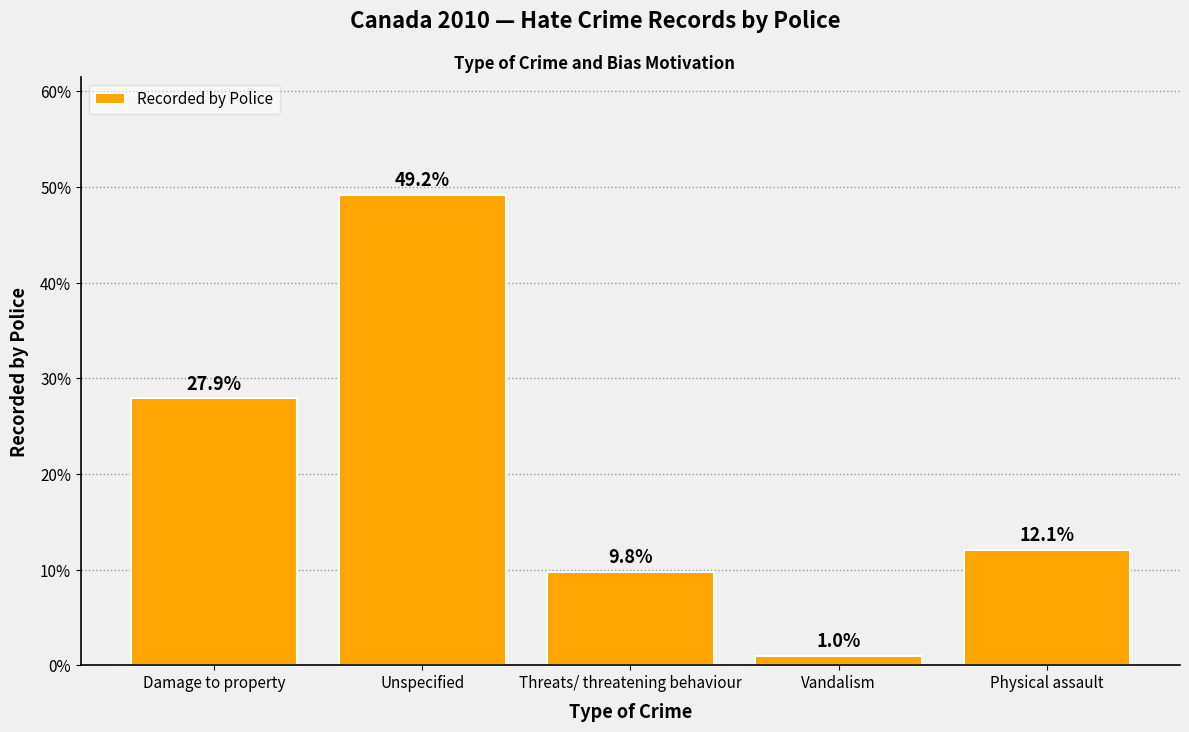

Reading right to left, what are all the values shown in this chart?

12.1	1.0	9.8	49.2	27.9